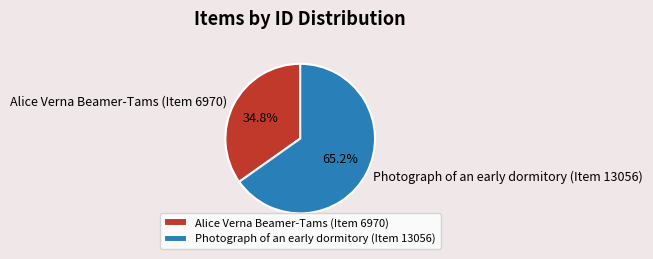

What is the largest slice in the pie chart?

Photograph of an early dormitory (Item 13056)